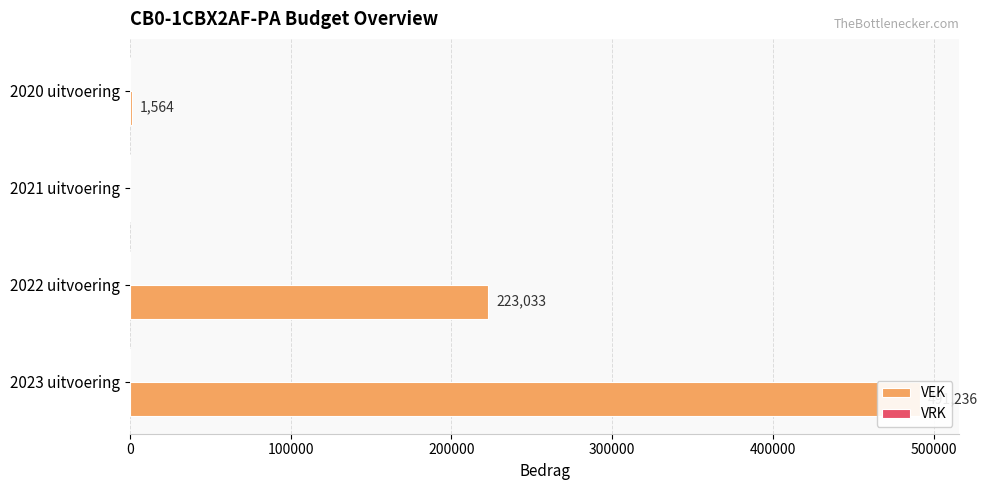

How many bars are there in each group?

2